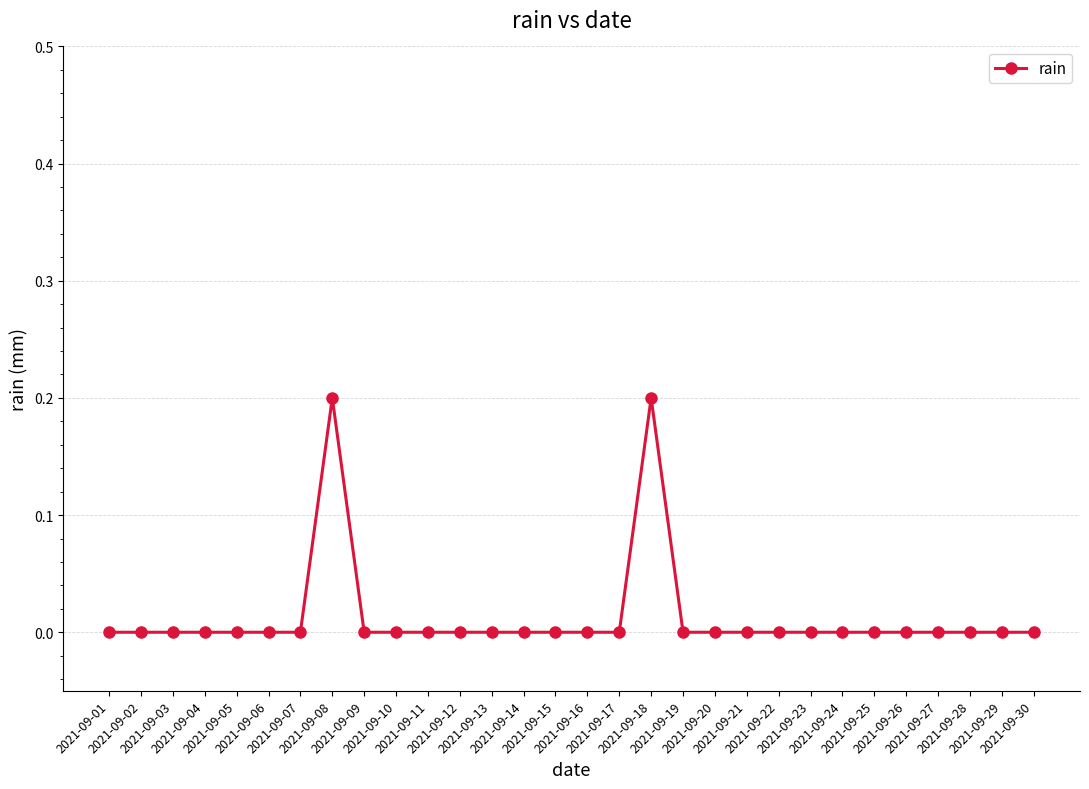

True or false: there are more than 1 points higher than both neighbors.

True